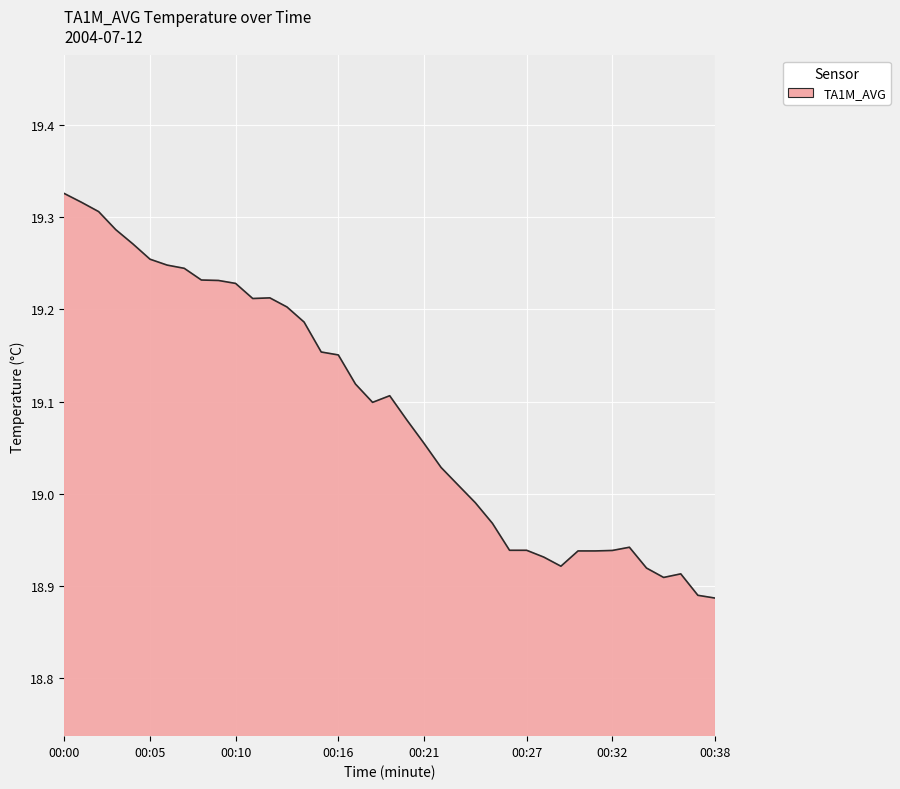

What is the difference between the maximum and minimum values?

0.4